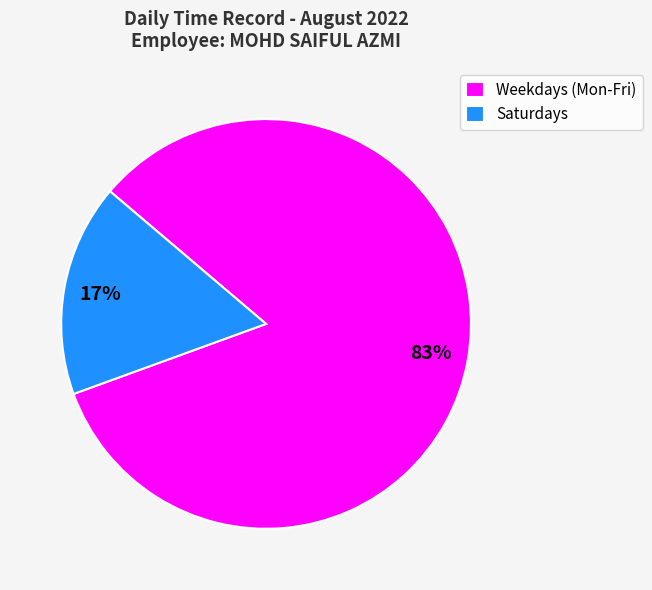

Which has a higher value, Weekdays (Mon-Fri) or Saturdays?

Weekdays (Mon-Fri)